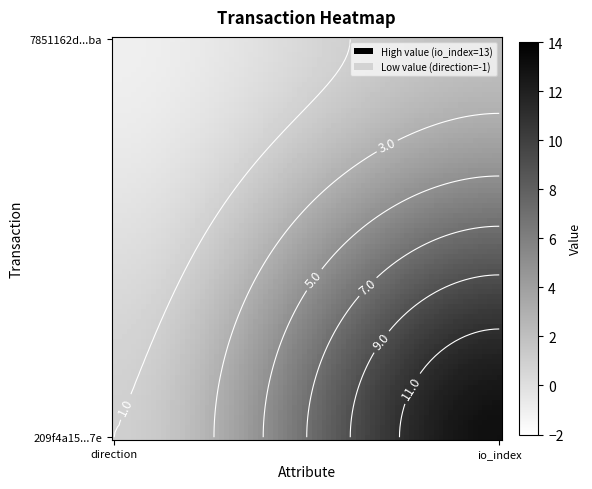

What is the difference between the highest and lowest values at 0?

2